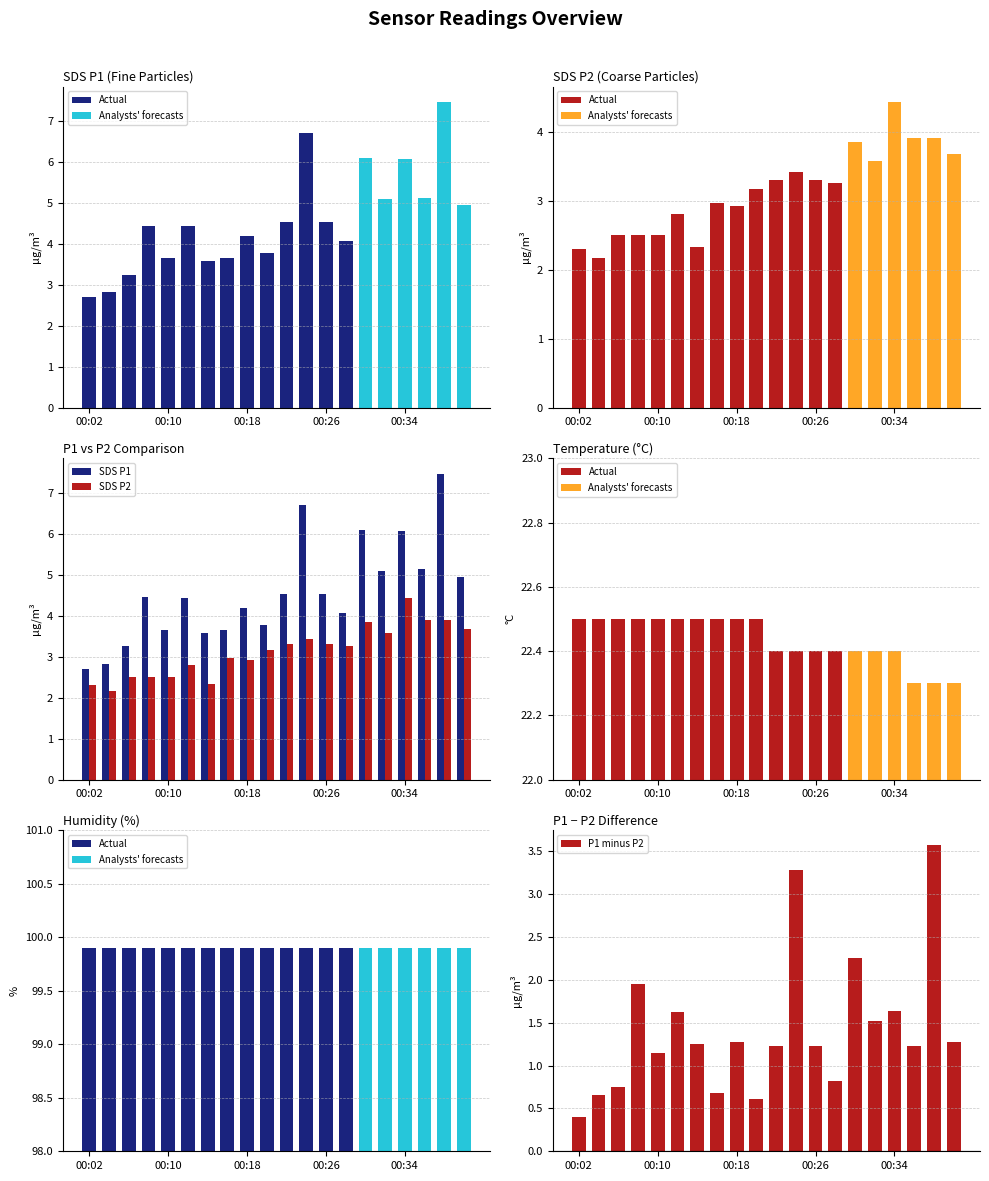

Which series has the largest total across all categories?

SDS_P1